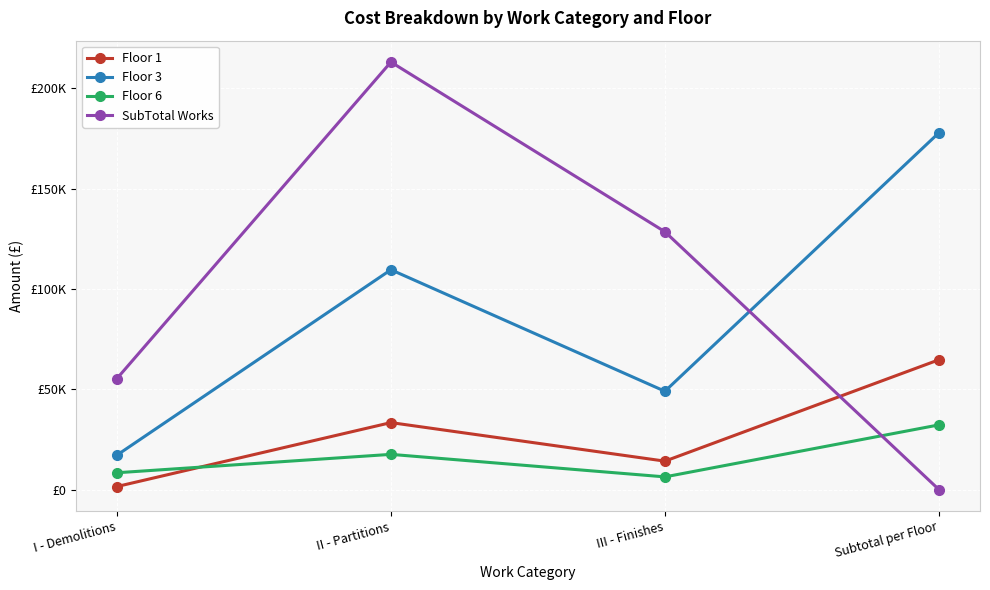

Does the chart display data point markers on the line(s)?

Yes